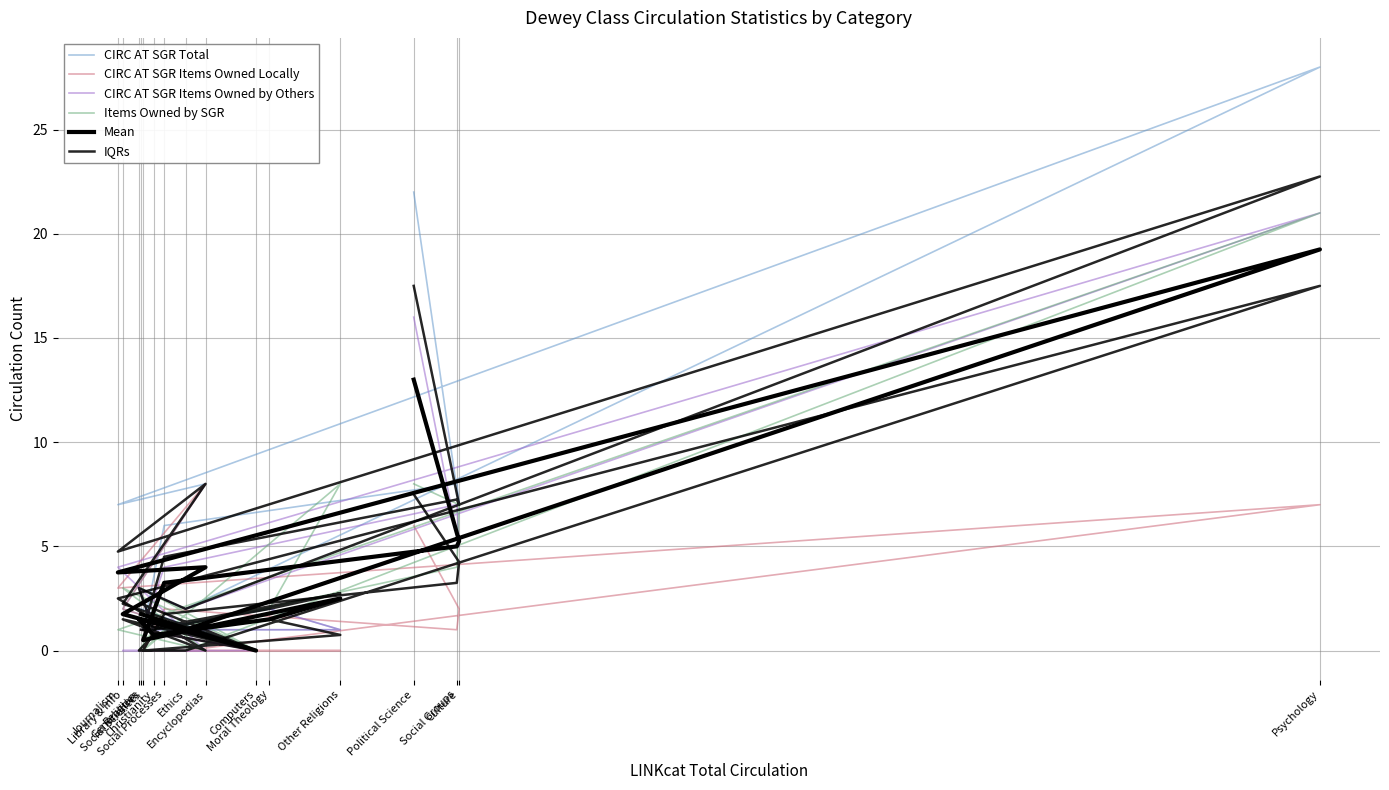

Is the value of IQRs at Journalism greater than the value of CIRC AT SGR Total at Christianity?

Yes